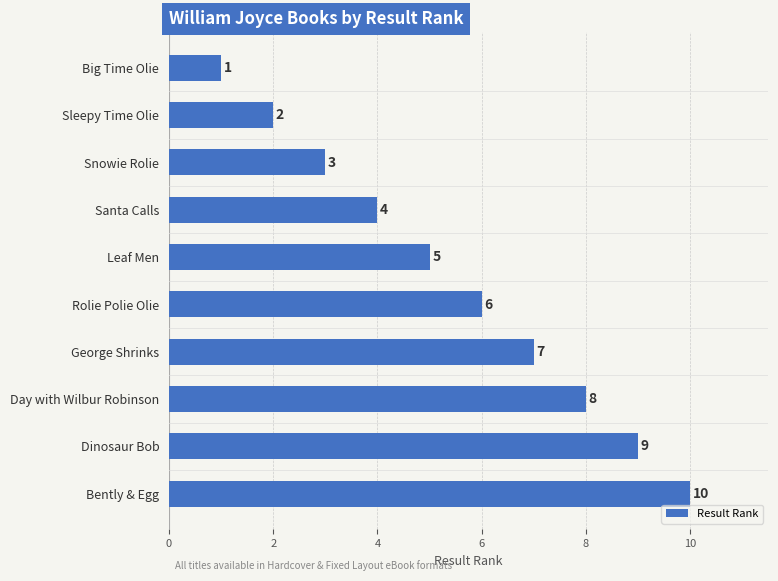

What is the change in value from Big Time Olie to Dinosaur Bob?

+8